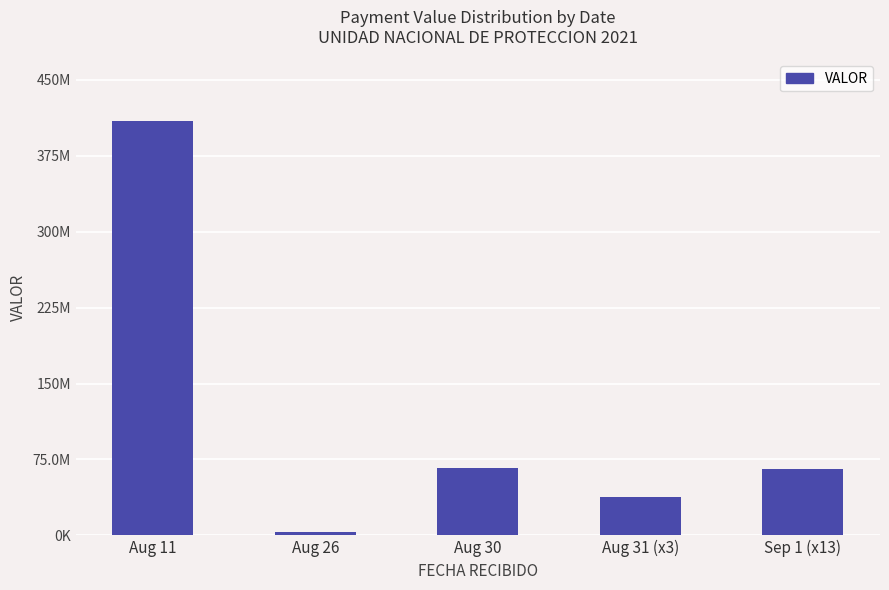

What is the label of the 4th bar from the right?

Aug 26